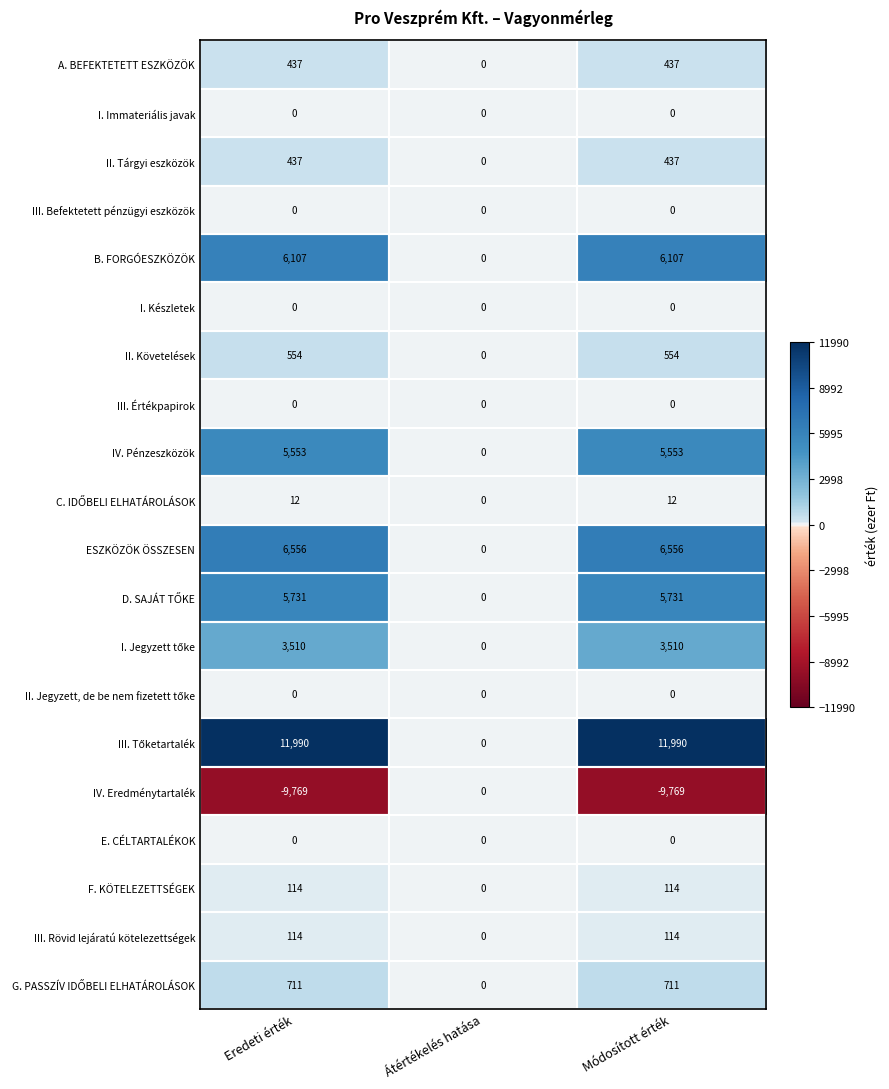

What is the greatest value displayed?

11990